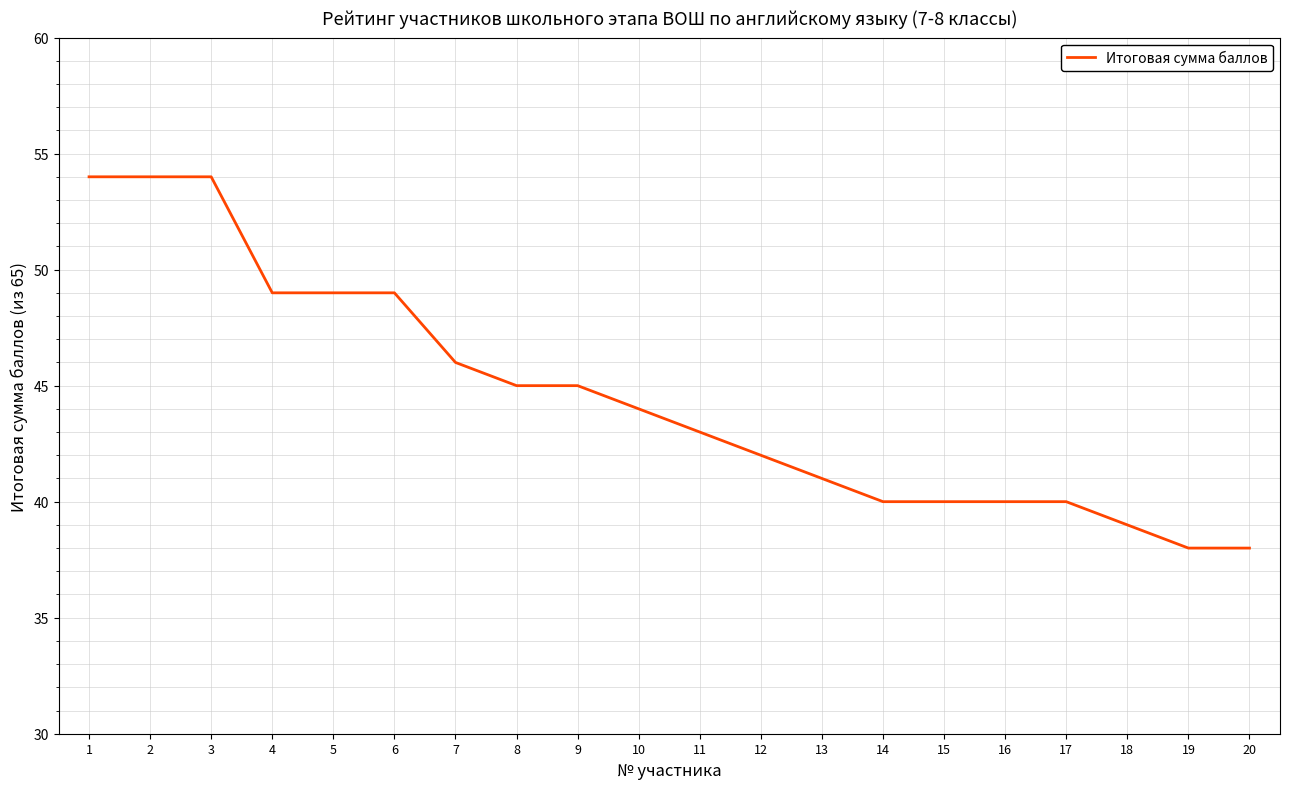

What is the minimum value shown in the chart?

38